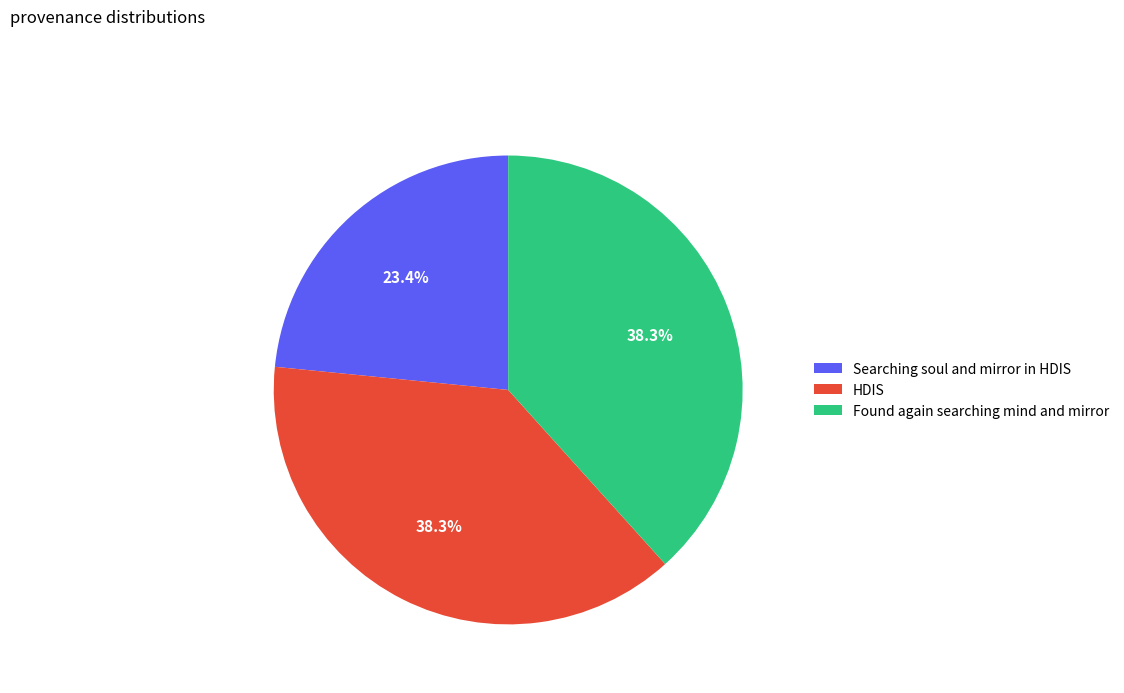

Is there any slice that represents more than half of the pie?

No